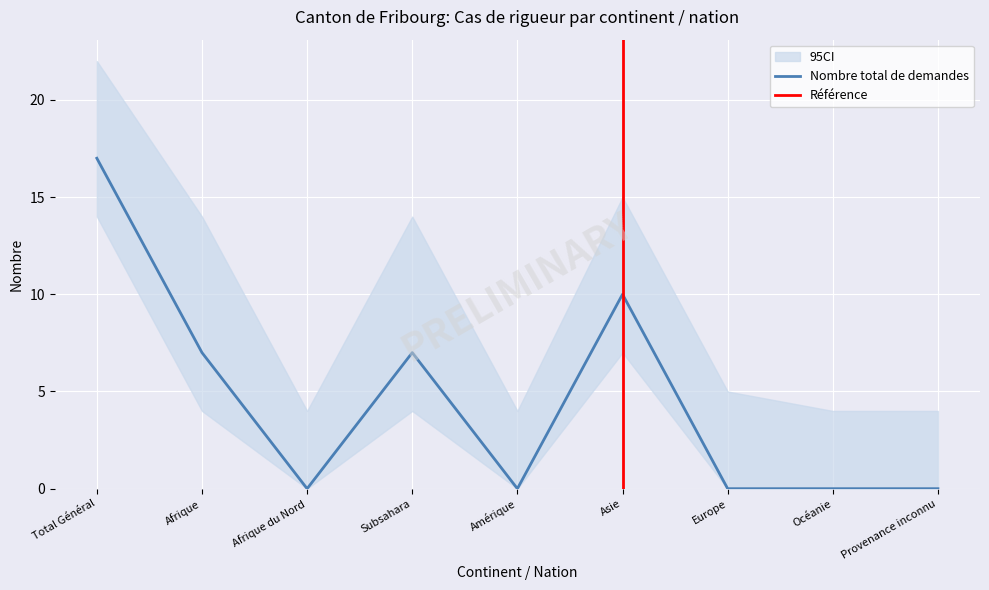

At which label does Nombre total de demandes reach its peak?

Total Général